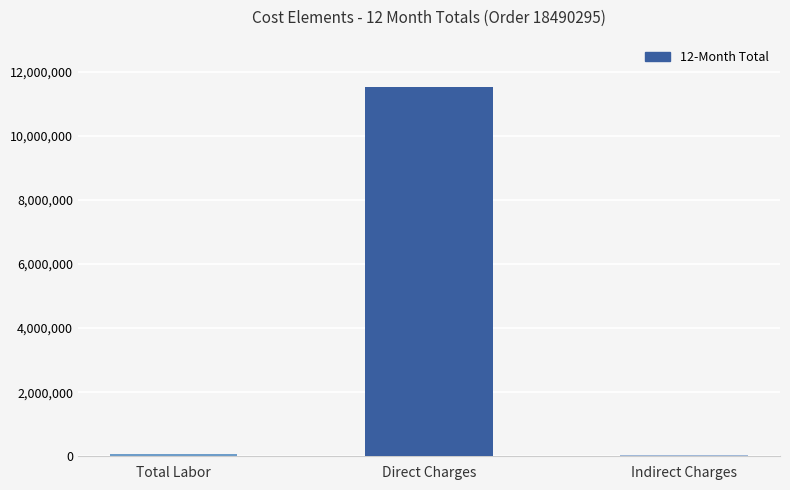

Where is the data nearest to the value 5786468?

Total Labor